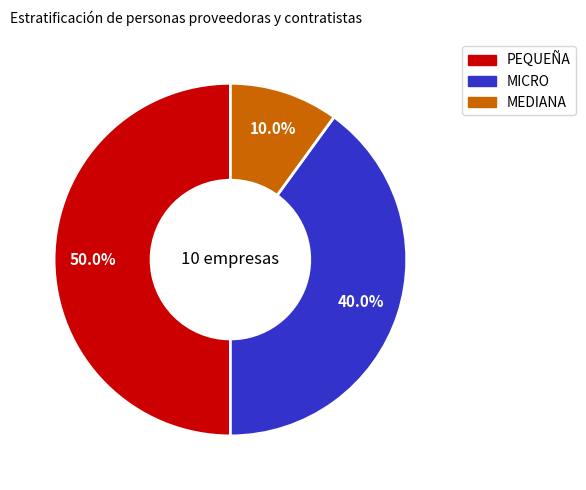

Which category has the smallest portion of the pie?

MEDIANA